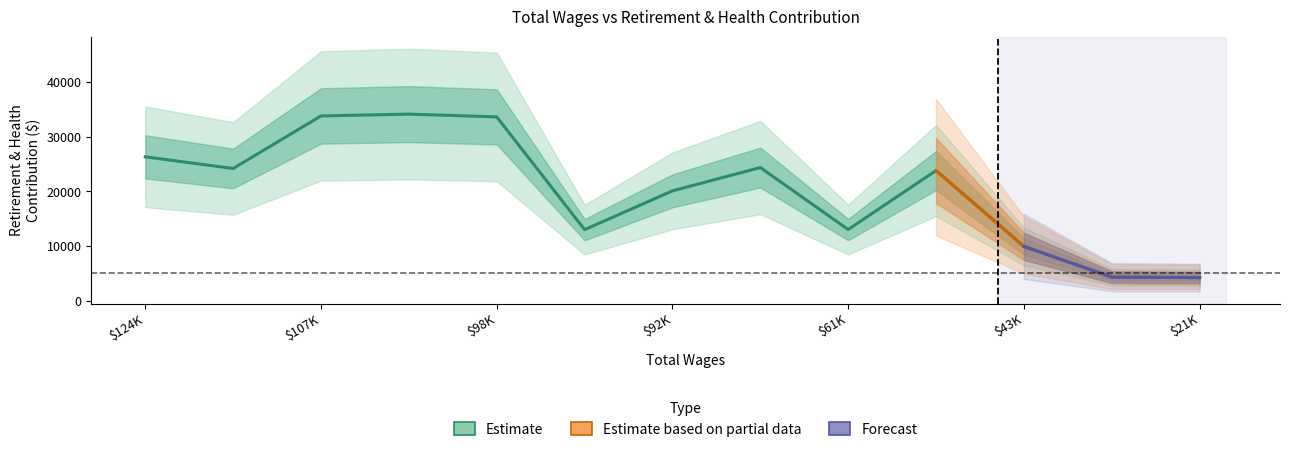

Does the chart display data point markers on the line(s)?

No